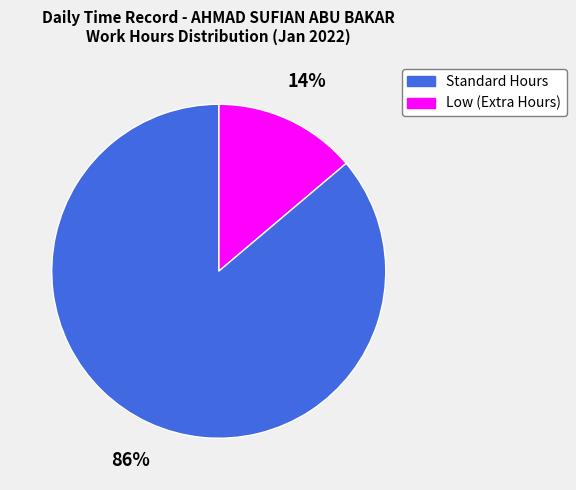

To the nearest percent, what is the average slice percentage?

50%